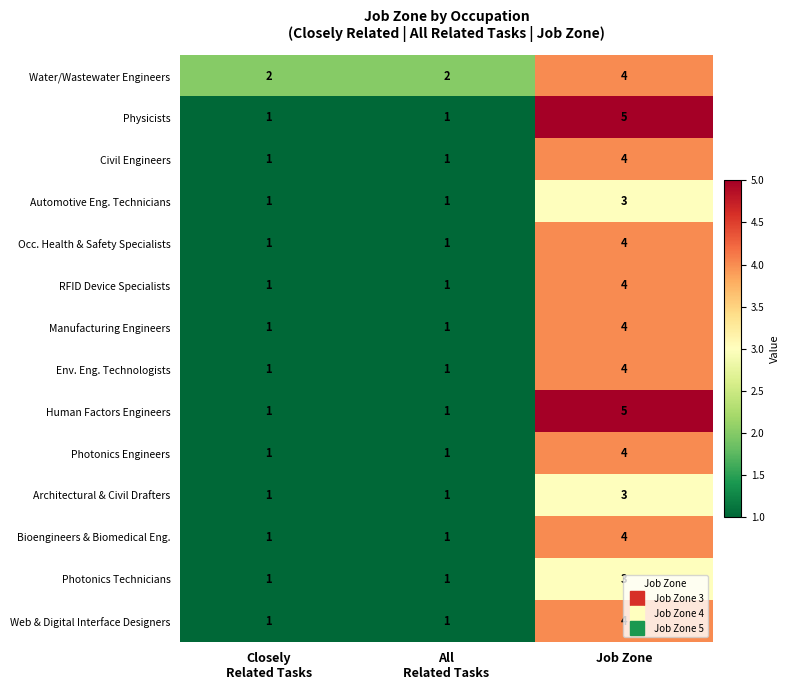

The value of Bioengineers & Biomedical Eng. at Job Zone is 3. True or false?

False